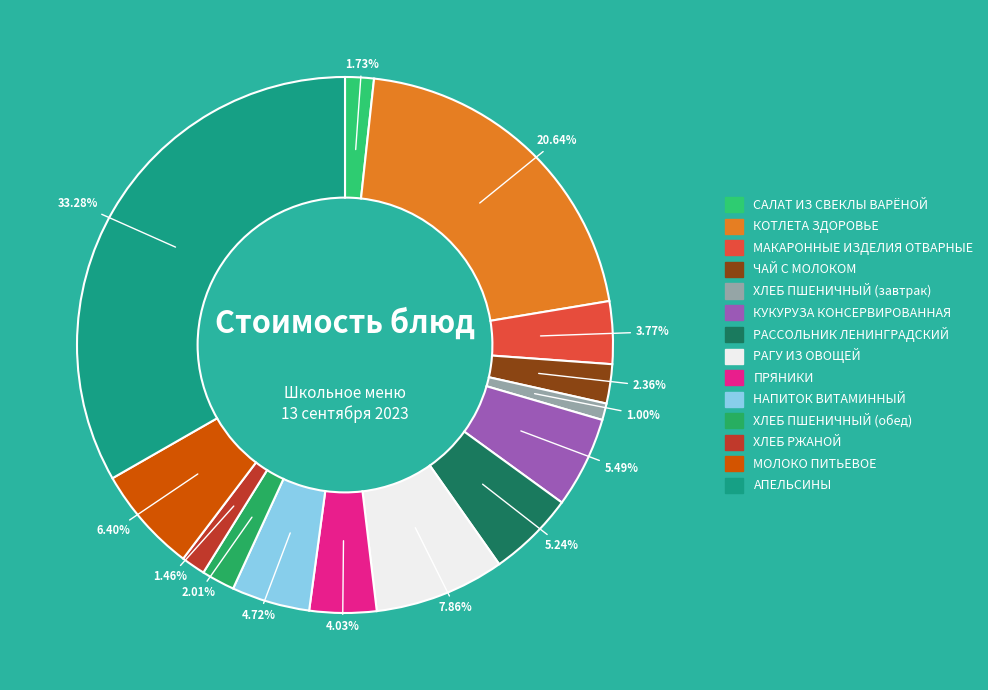

Which slice is the largest?

АПЕЛЬСИНЫ